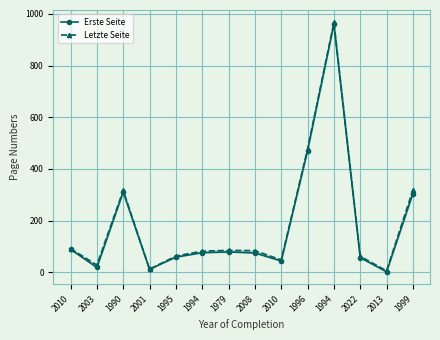

Rank the series by their average value, from lowest to highest.

Erste Seite, Letzte Seite